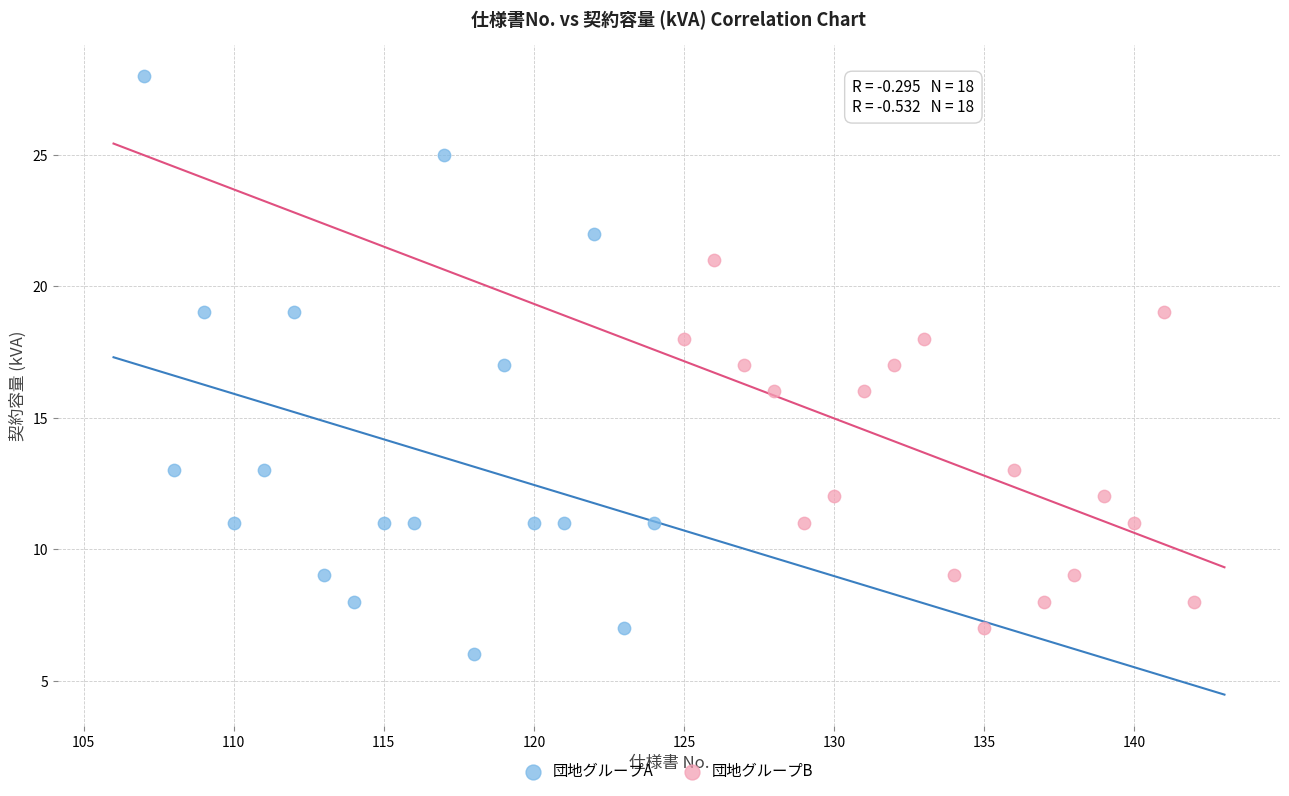

Which series contains the highest Y value?

団地グループA